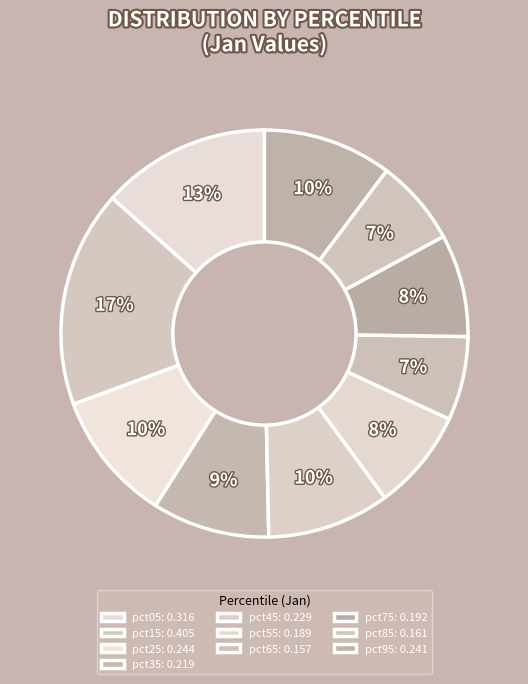

True or false: pct05 accounts for 13% of the total.

True